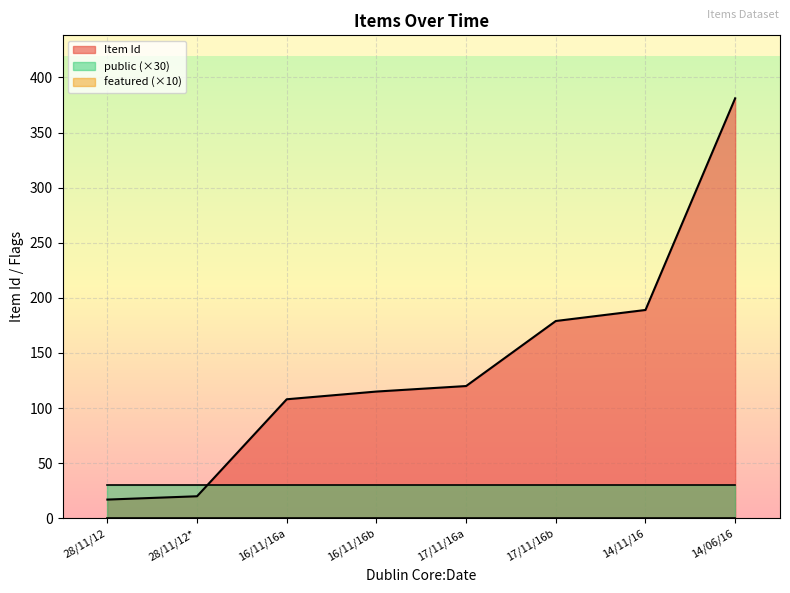

Reading right to left, transcribe all the data shown in this chart.

Item Id: 14/06/2016=381	14/11/2016=189	17/11/2016=179	17/11/2016=120	16/11/2016=115	16/11/2016=108	28/11/12=20	28/11/2012=17
public: 14/06/2016=1	14/11/2016=1	17/11/2016=1	17/11/2016=1	16/11/2016=1	16/11/2016=1	28/11/12=1	28/11/2012=1
featured: 14/06/2016=0	14/11/2016=0	17/11/2016=0	17/11/2016=0	16/11/2016=0	16/11/2016=0	28/11/12=0	28/11/2012=0